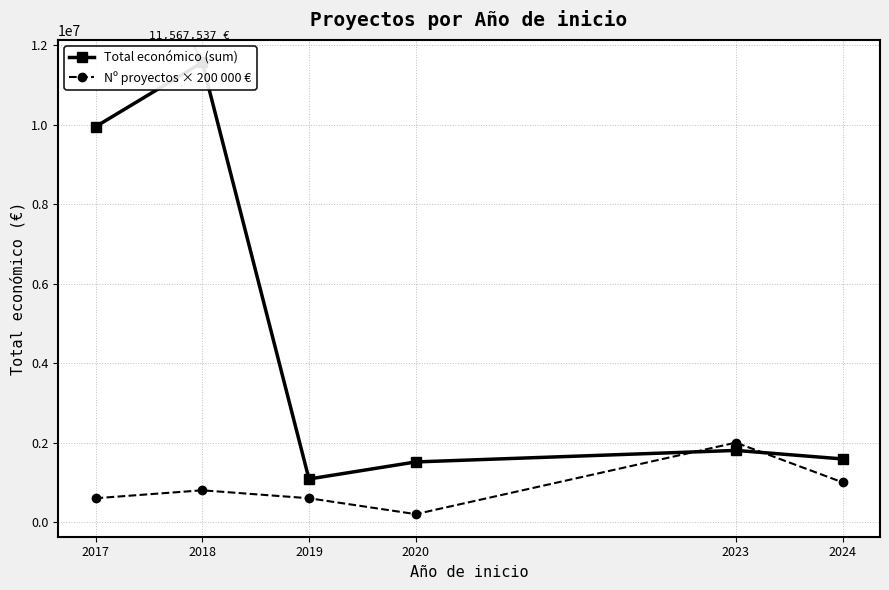

How many series are shown in this chart?

2